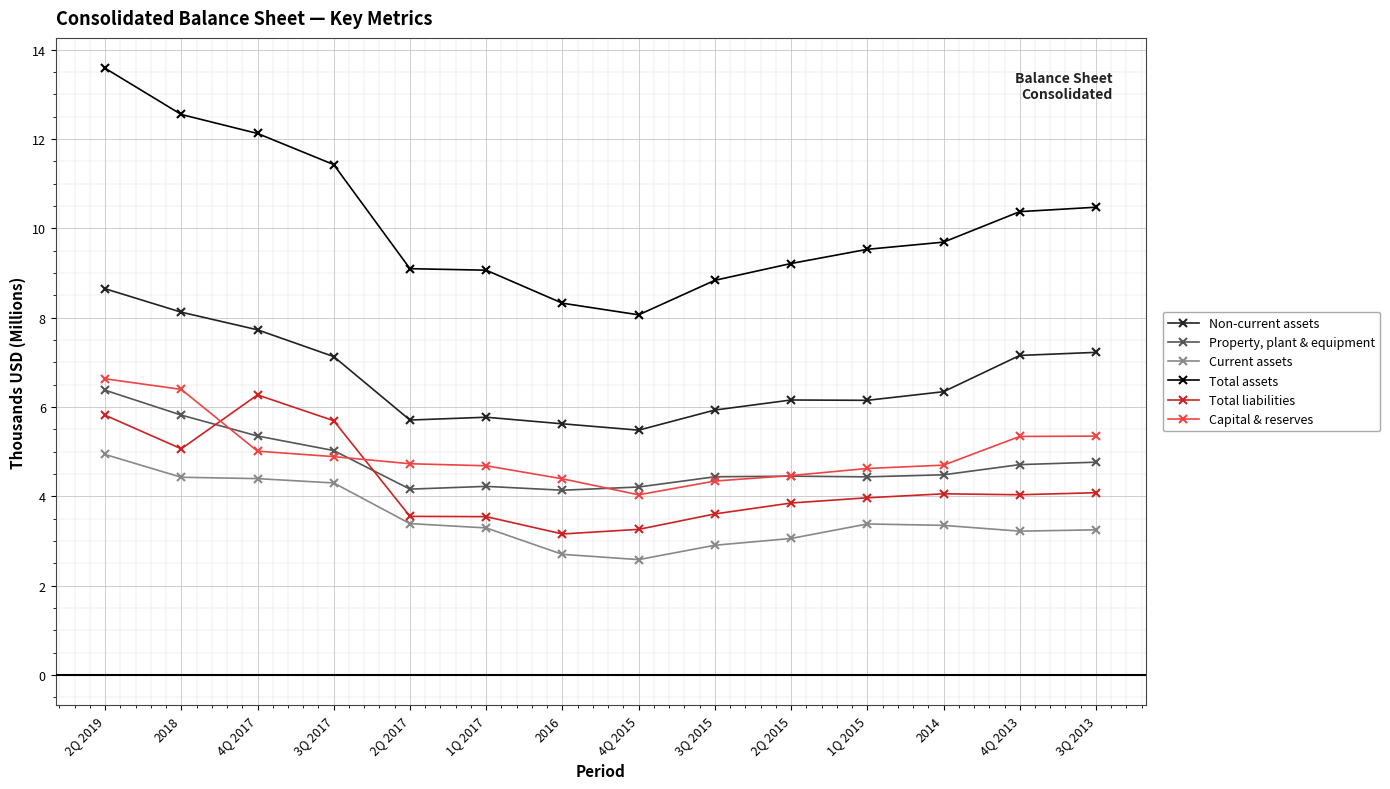

Is the value of Total liabilities at 4Q 2015 greater than the value of Capital & reserves at 1Q 2017?

No